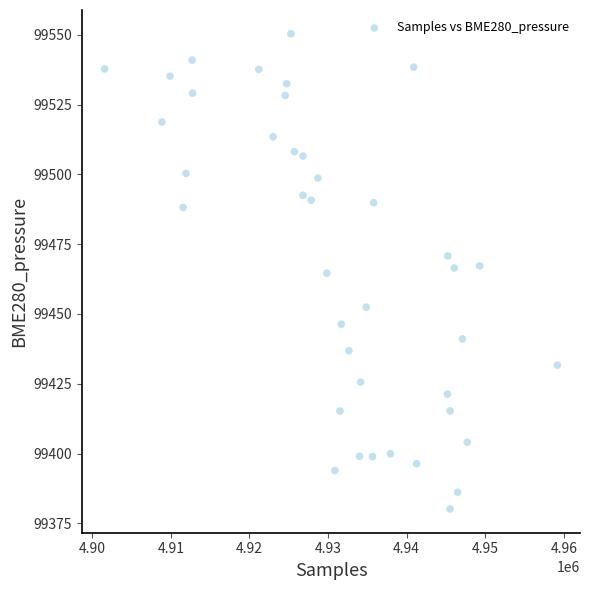

What is the range of X values (max minus min)?

57615.0